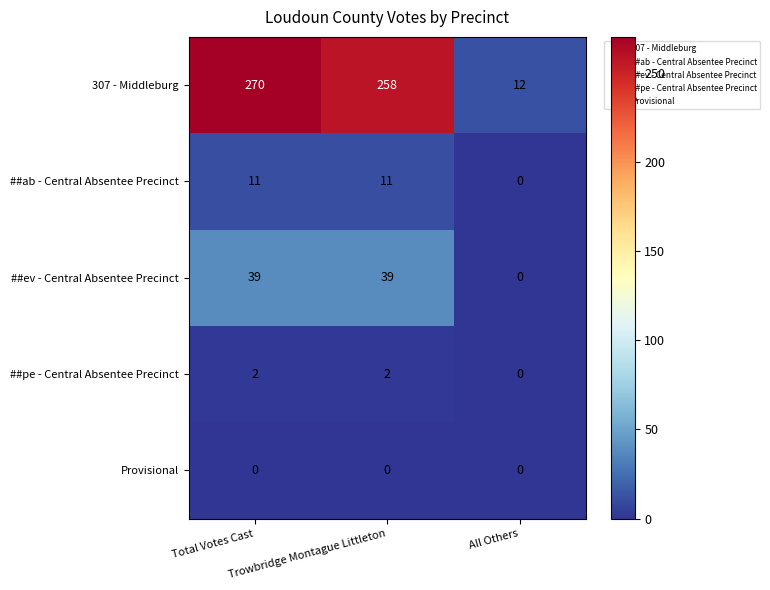

What is the maximum value for ##ab - Central Absentee Precinct?

11